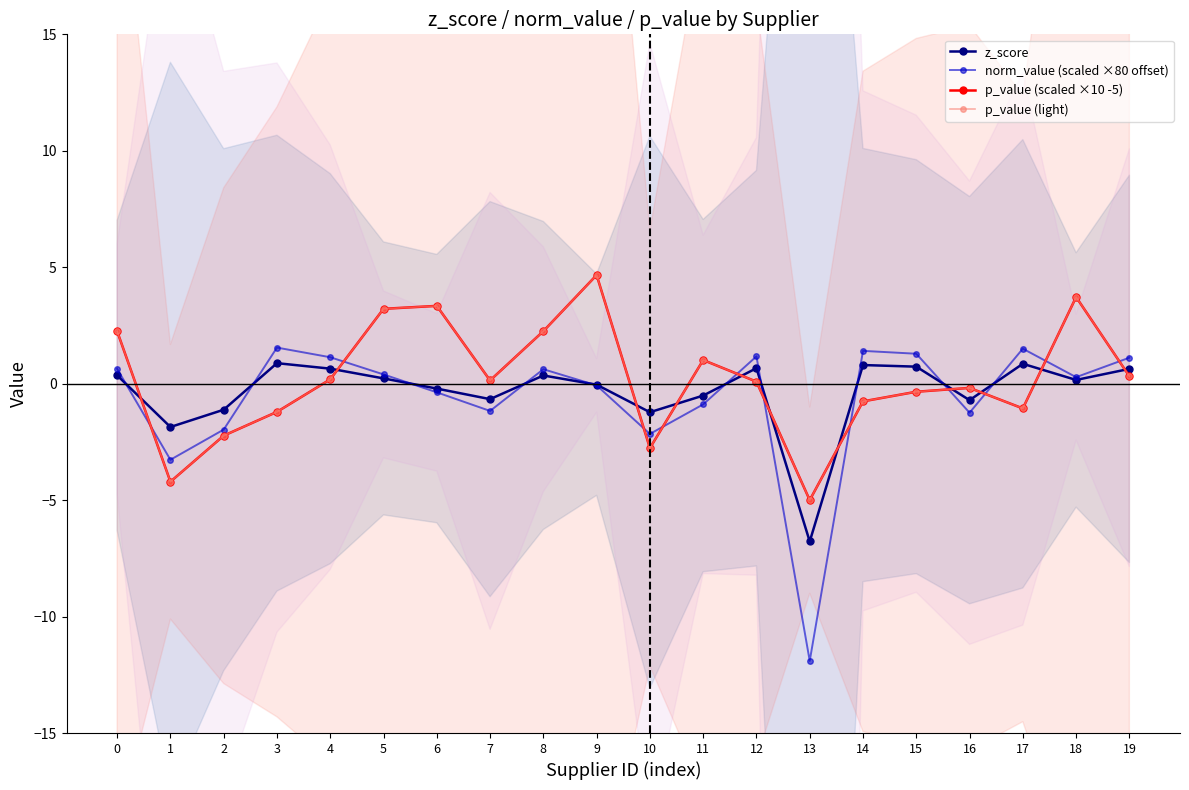

What is the average value of the z_score series?

-0.3